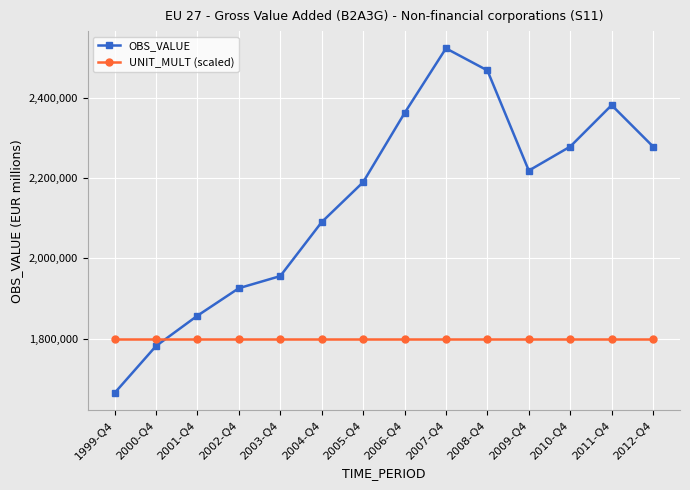

In OBS_VALUE, how many points are higher than both neighbors (excluding endpoints)?

2